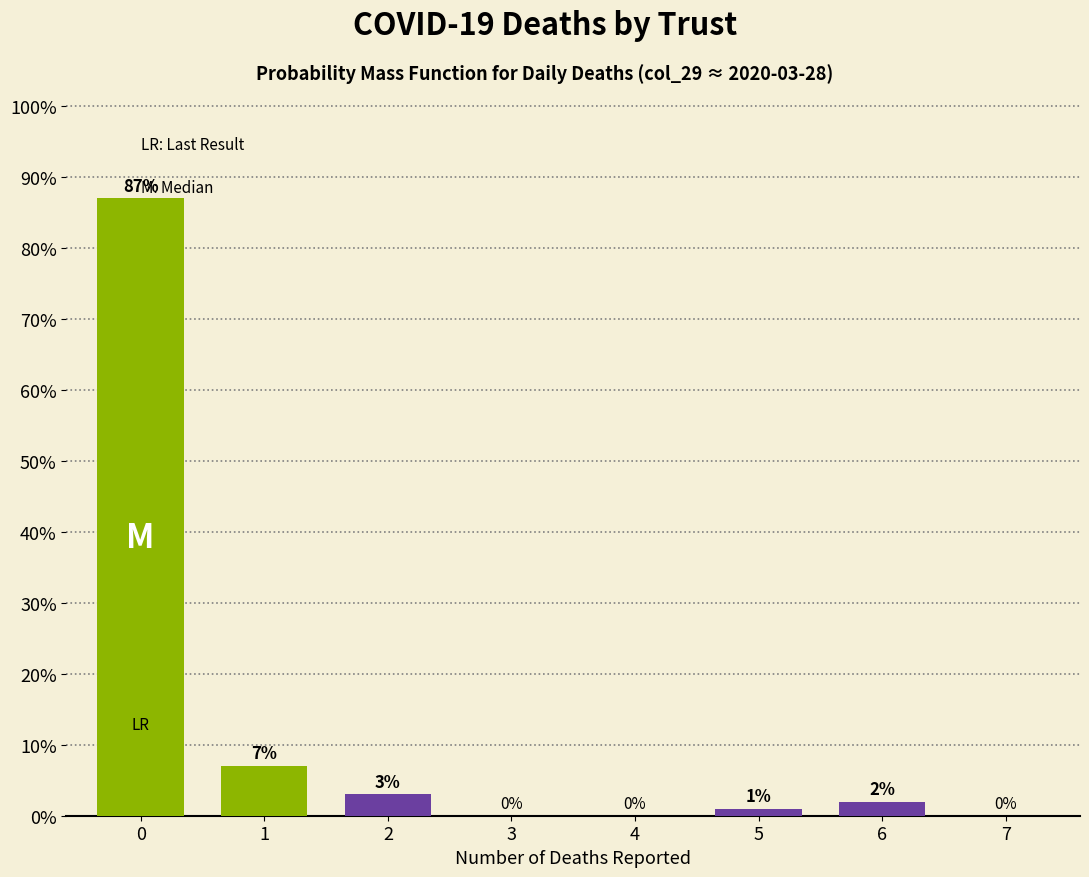

Reading left to right, transcribe all the data shown in this chart.

0=87.0	1=7.0	2=3.0	3=0.0	4=0.0	5=1.0	6=2.0	7=0.0